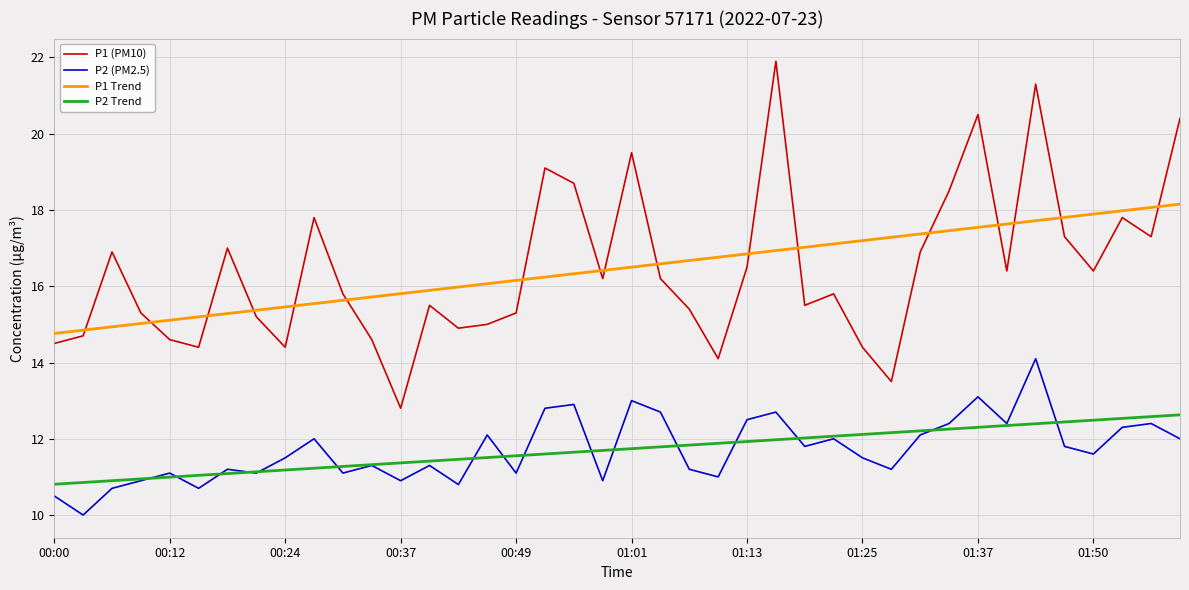

True or false: P2 Trend and P1 Trend intersect in this chart.

False